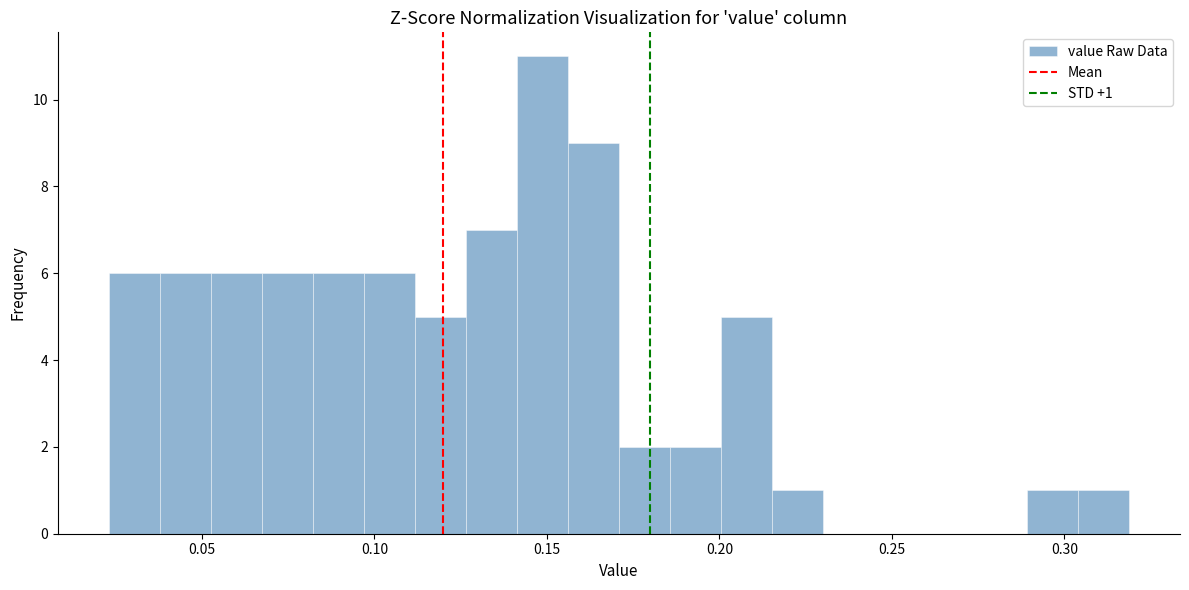

Read against the x-axis, roughly where is the centre of the tallest bar?

0.150